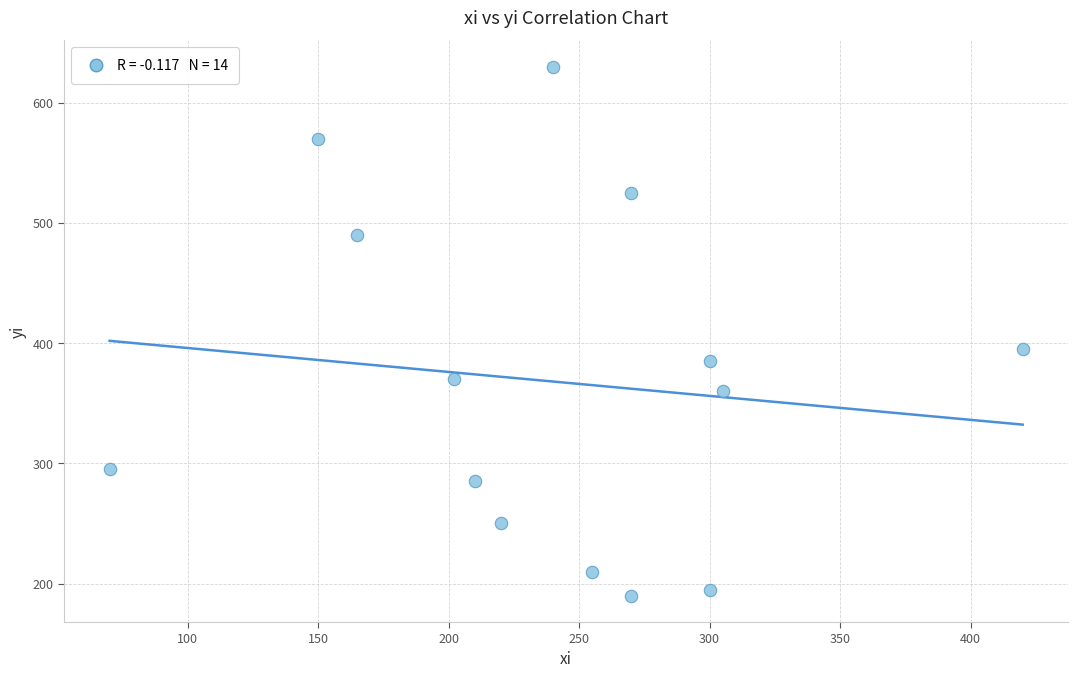

What Y value in the scatter plot is closest to 410?

395